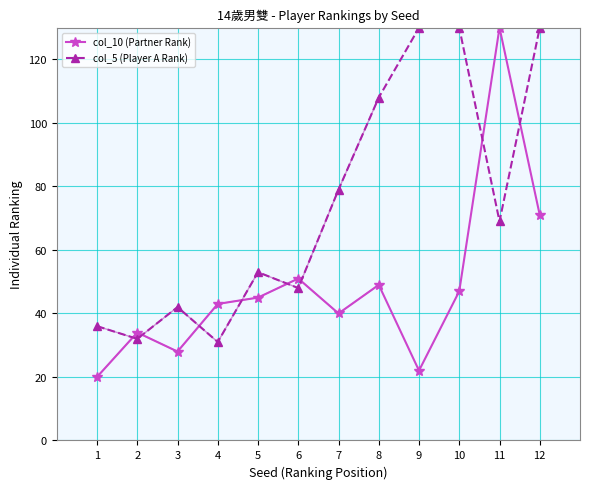

Count the number of categories in the chart.

12